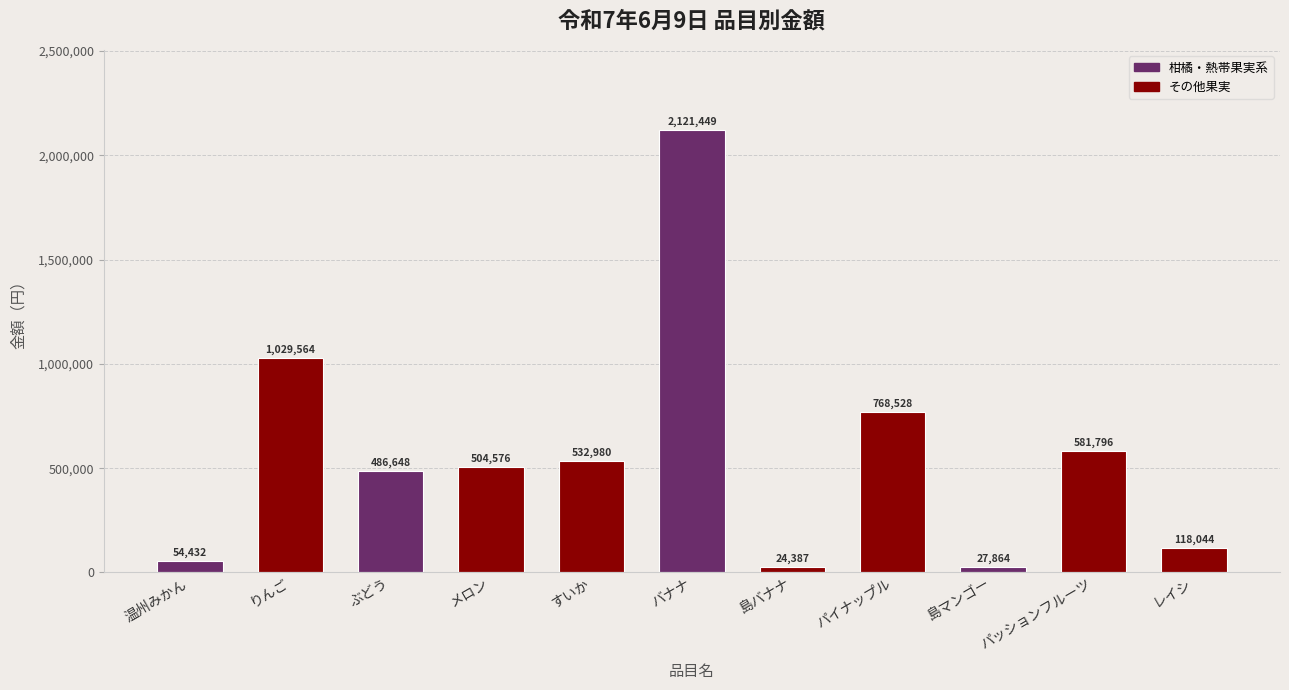

What is the sum of all values?

6250268